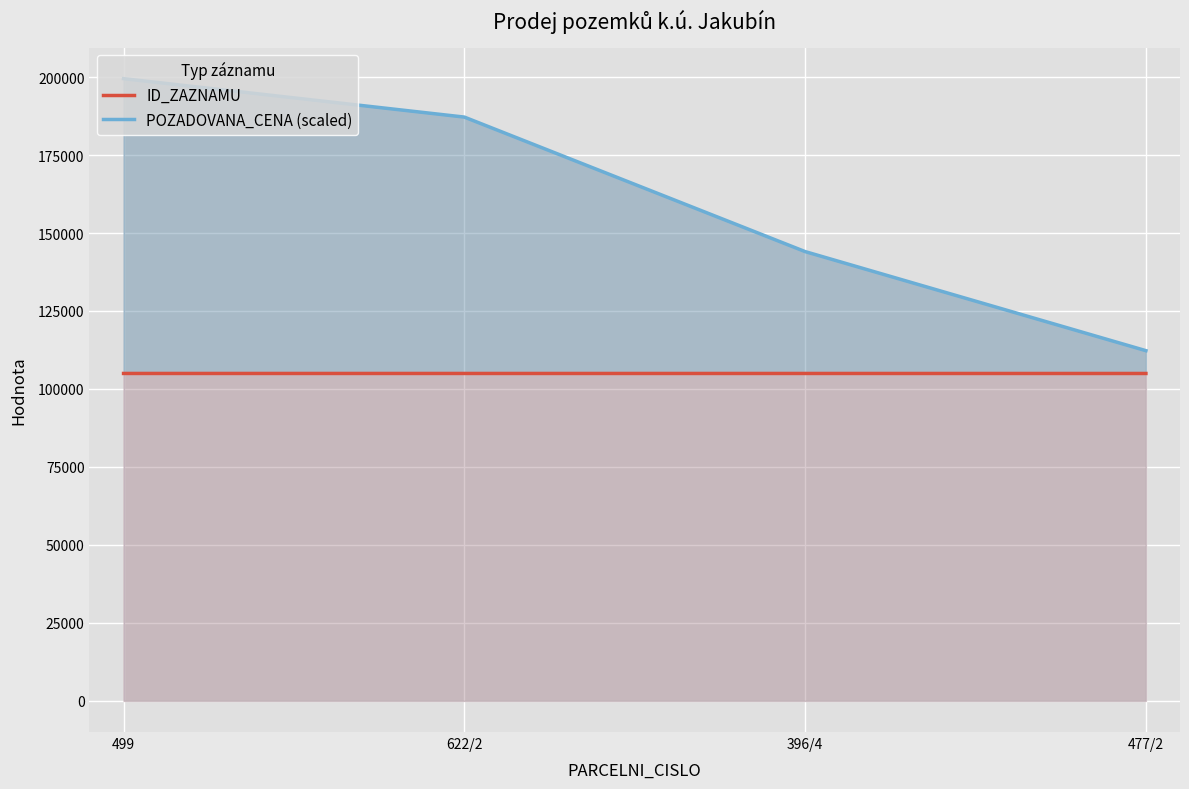

Reading left to right, what are all the values shown in this chart?

ID_ZAZNAMU: 104974	104973	104972	104967
POZADOVANA_CENA (scaled): 199480	187160	144040	112280